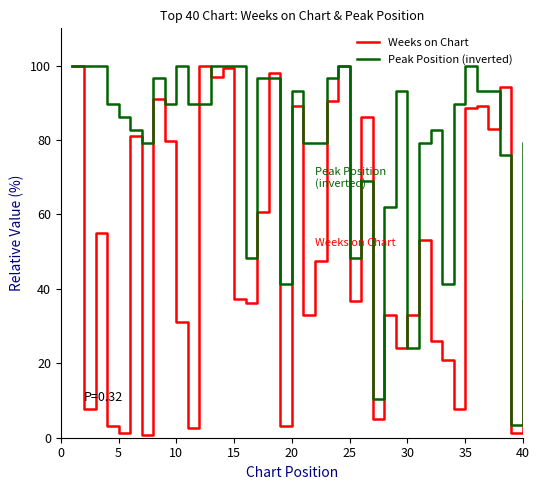

Which series has the largest total across all categories?

Peak Position (inverted)